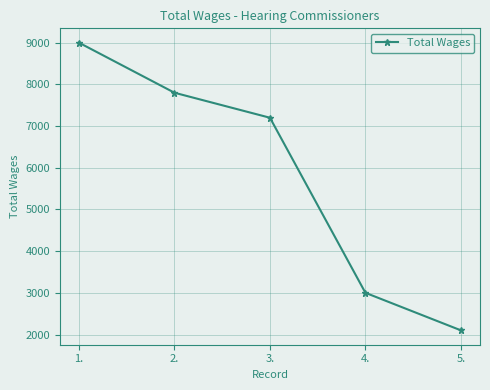

Is this an area chart (filled region under the line)?

No